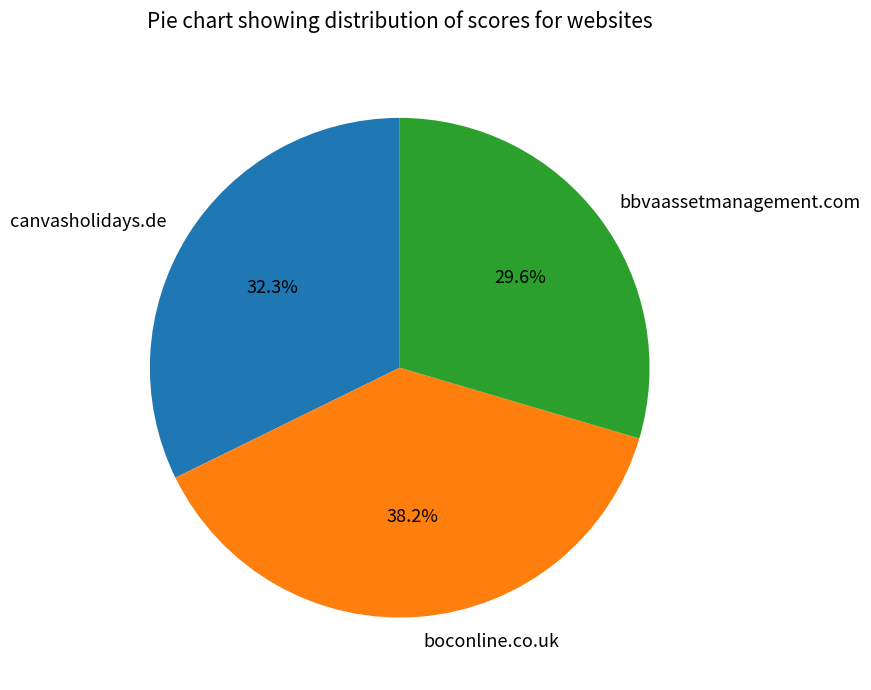

To the nearest percent, what is the combined percentage of bbvaassetmanagement.com and canvasholidays.de?

62%